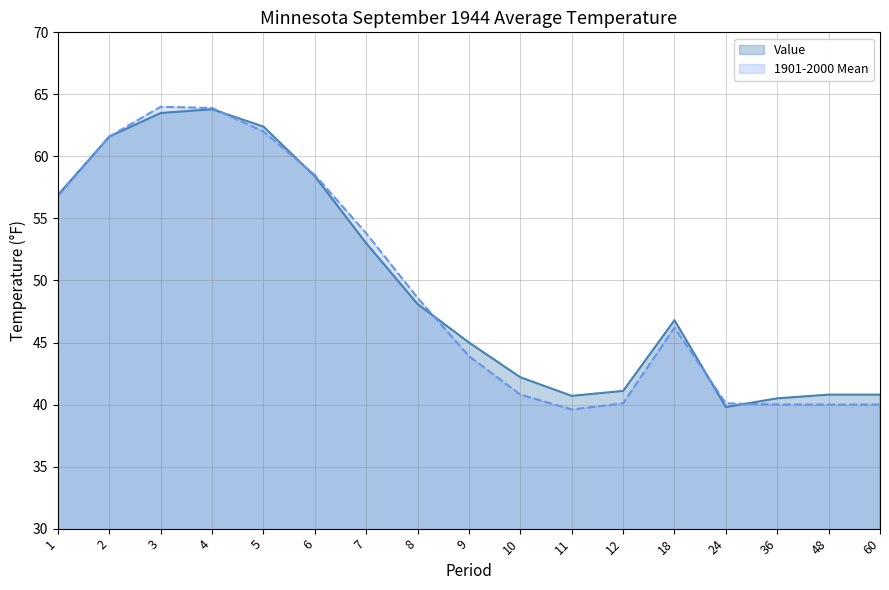

How many lines are shown in the chart?

2